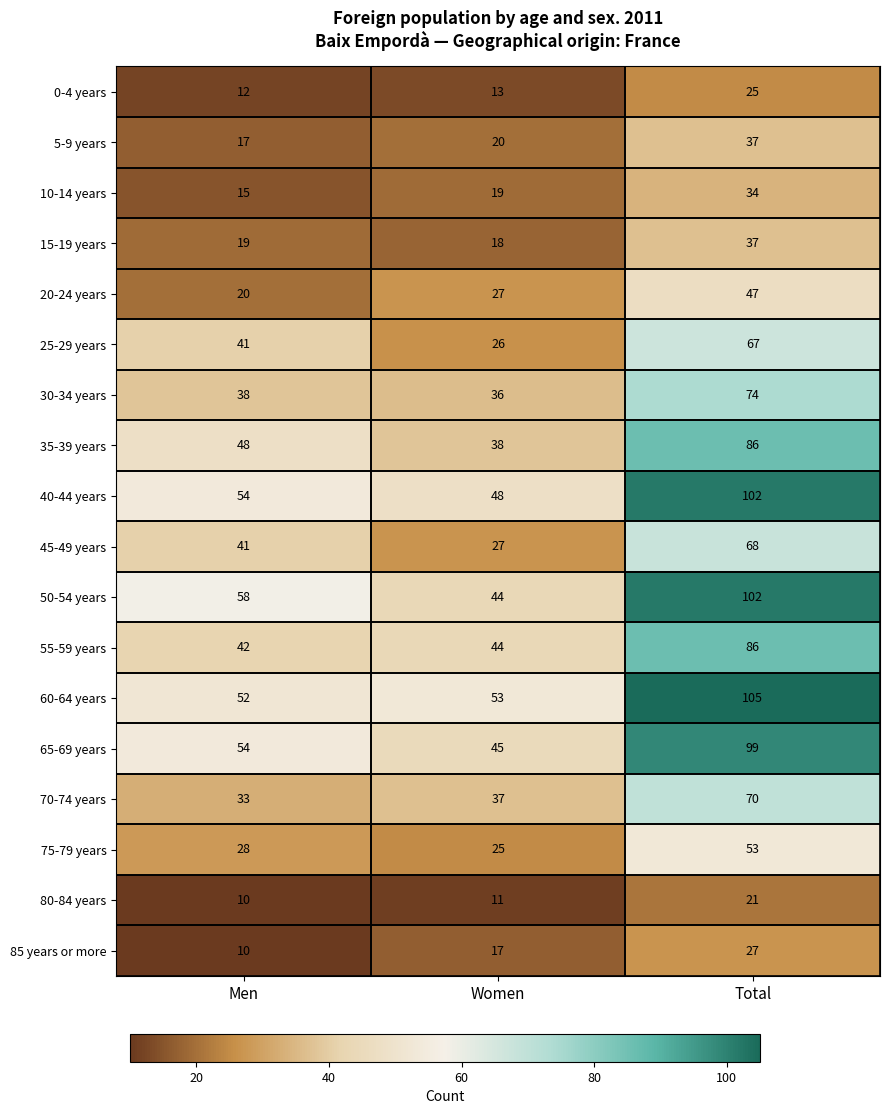

Count the number of data series in this chart.

18